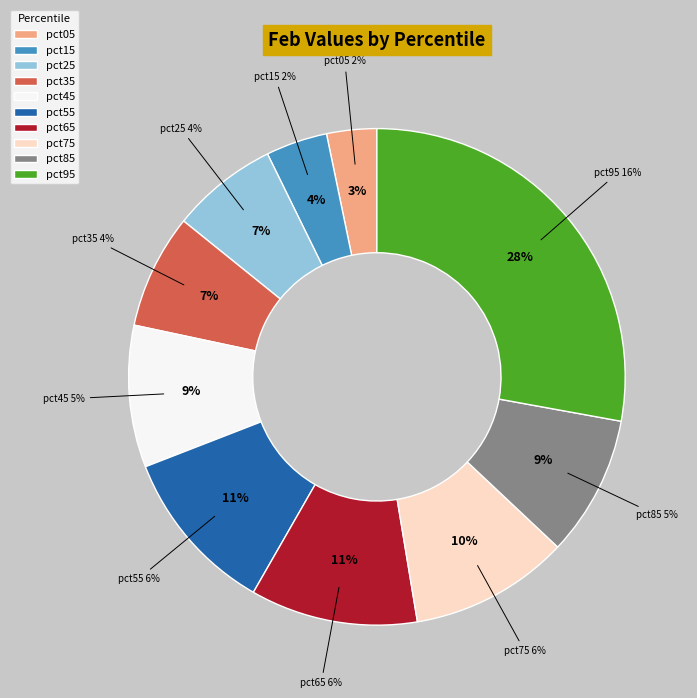

To the nearest percent, what portion does pct65 represent?

11%